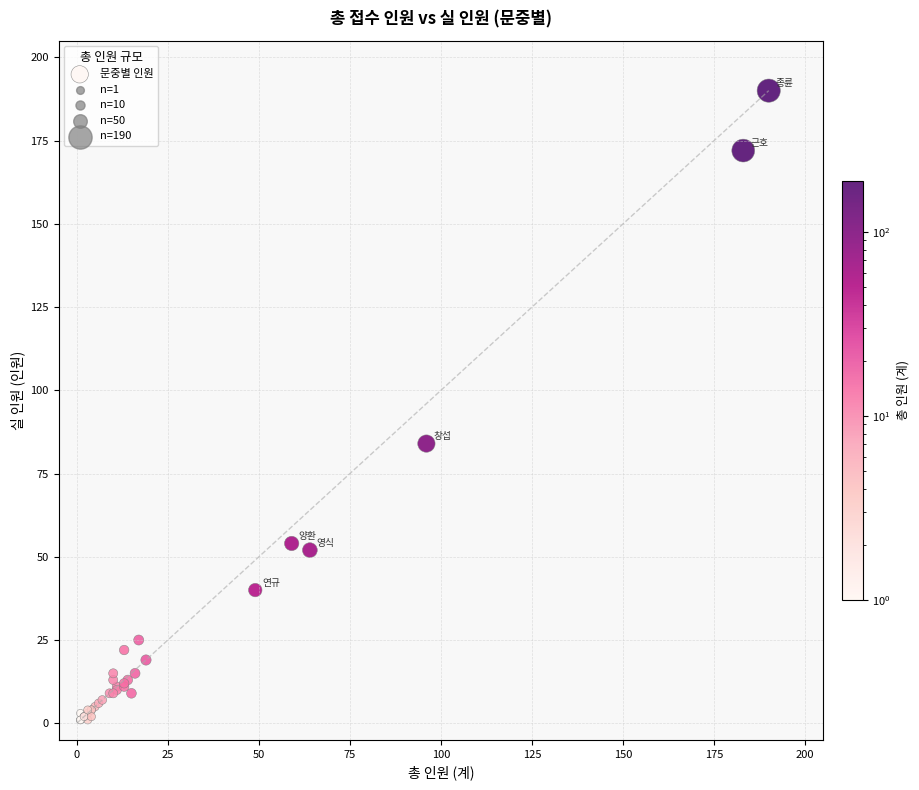

What Y value in the scatter plot is closest to 95?

84